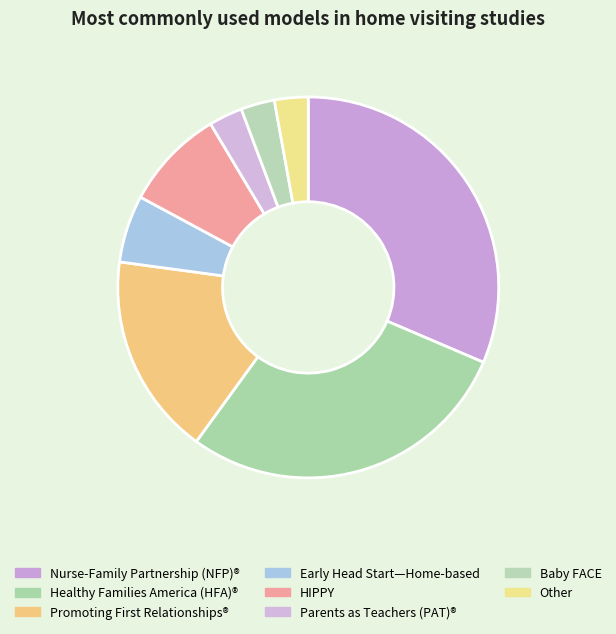

How many segments does this pie chart have?

8